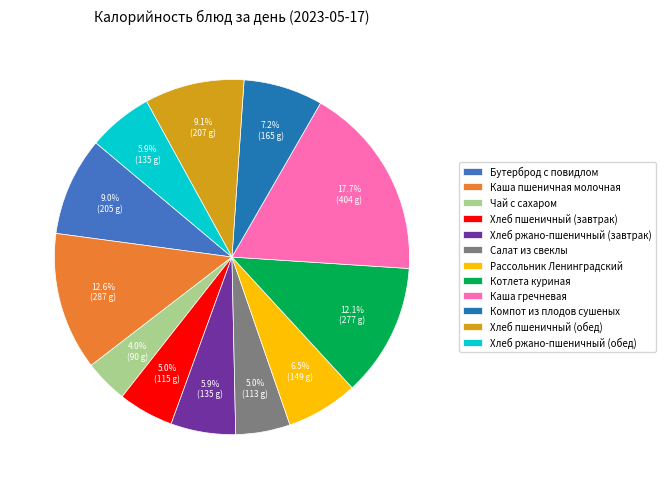

Is the sum of Хлеб ржано-пшеничный (завтрак) and Бутерброд с повидлом greater than half?

No